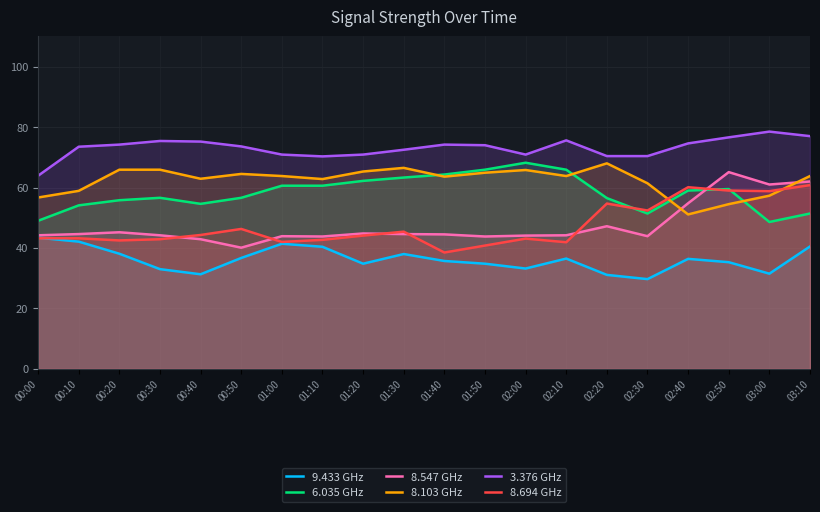

Rank the series by their maximum value, from lowest to highest.

9.433 GHz, 8.694 GHz, 8.547 GHz, 8.103 GHz, 6.035 GHz, 3.376 GHz